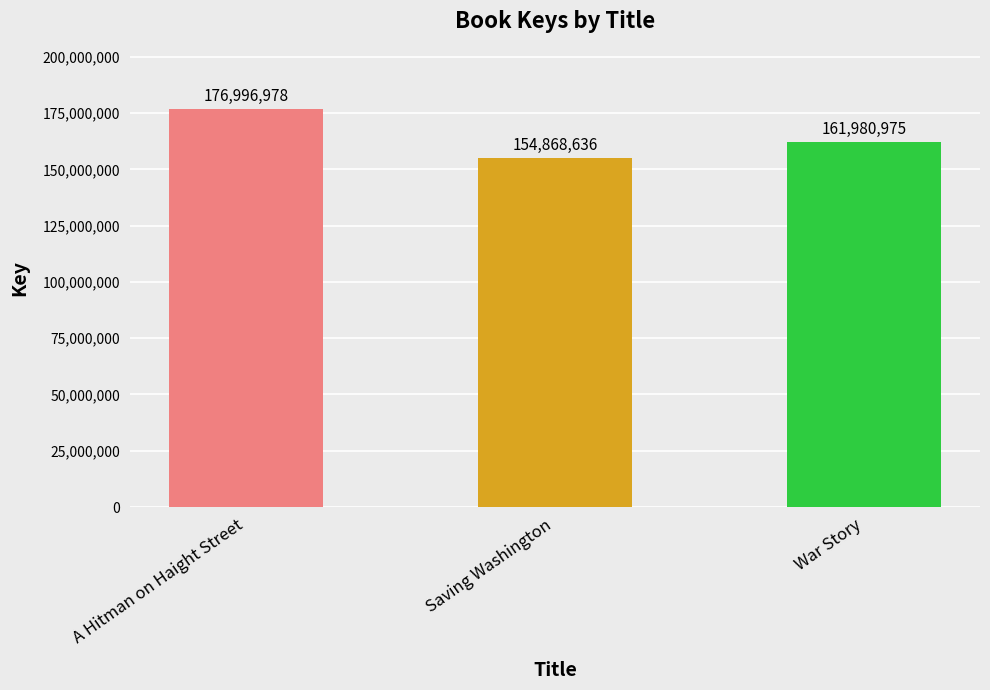

List the labels in order of value, largest first.

A Hitman on Haight Street, War Story, Saving Washington